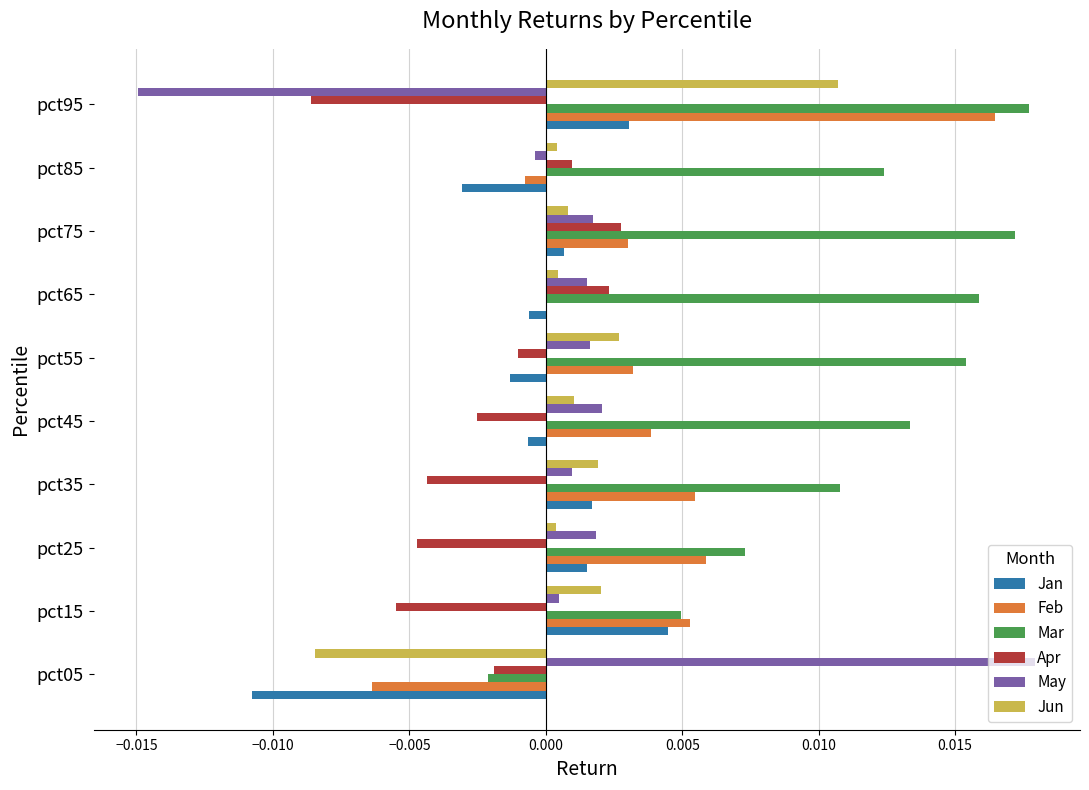

The value of Jan at pct25 is 0.0. True or false?

True